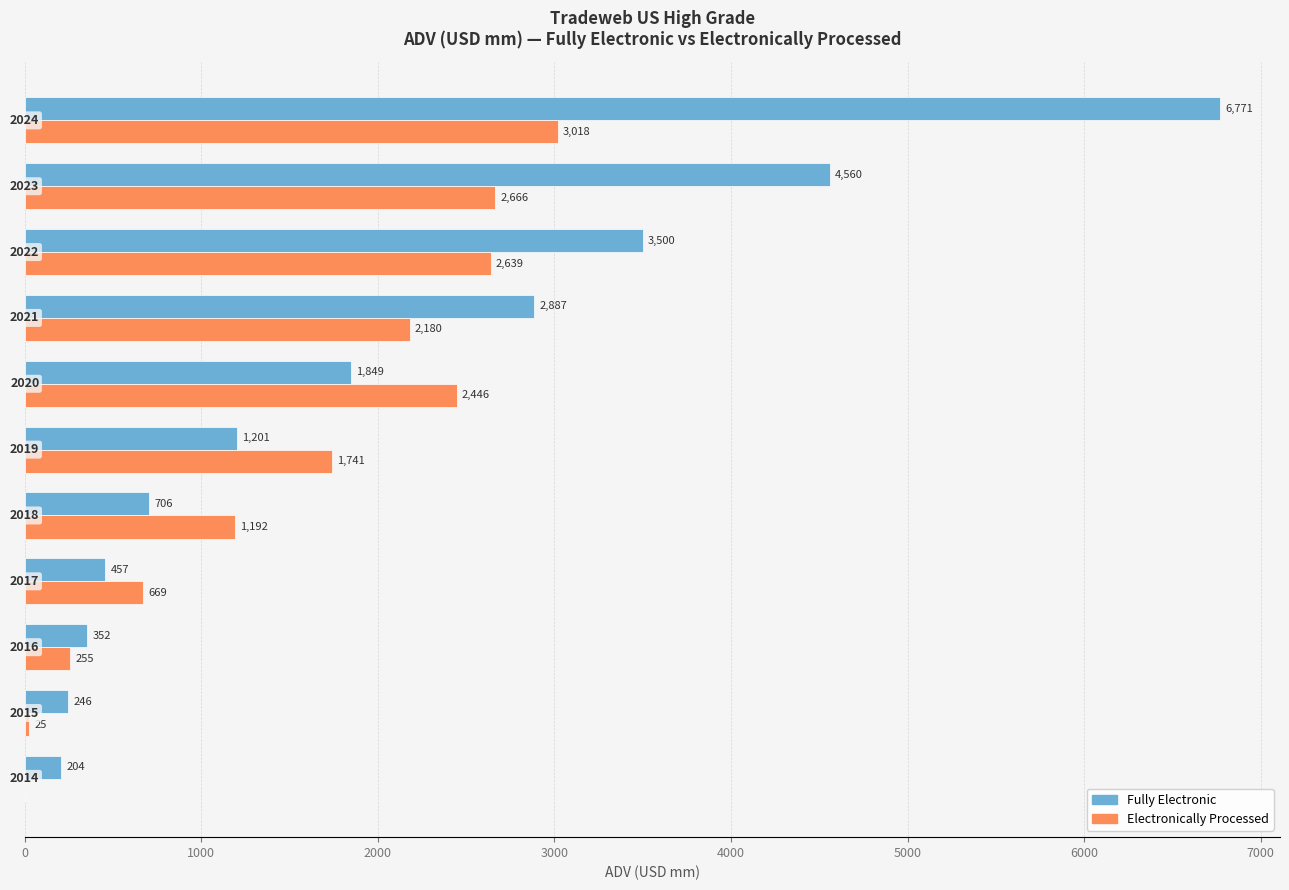

What is the highest value of the Electronically Processed series?

3018